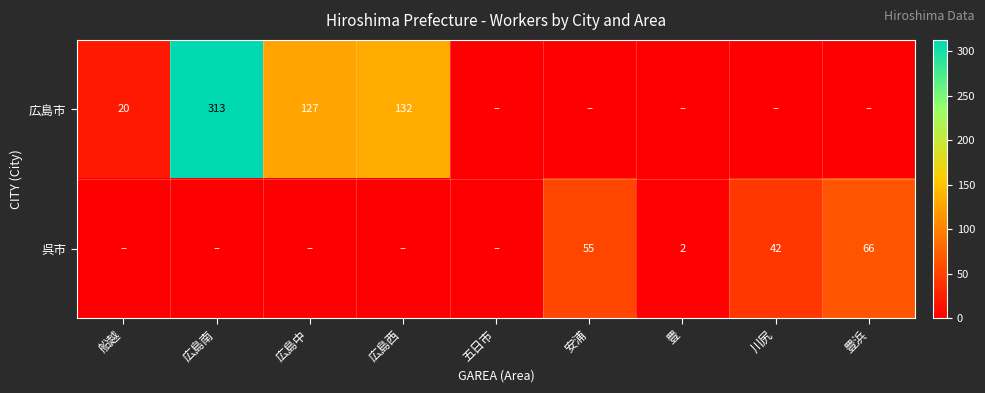

The value of 広島市 at 広島西 is 57. True or false?

False